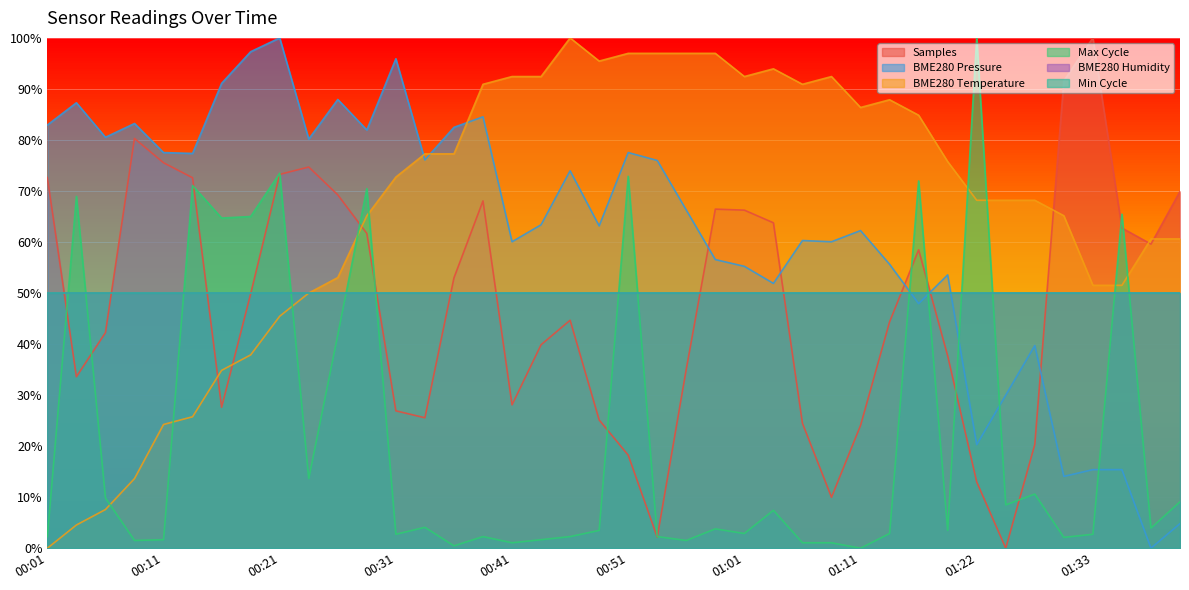

What is the average value of the BME280_temperature series?

66.2